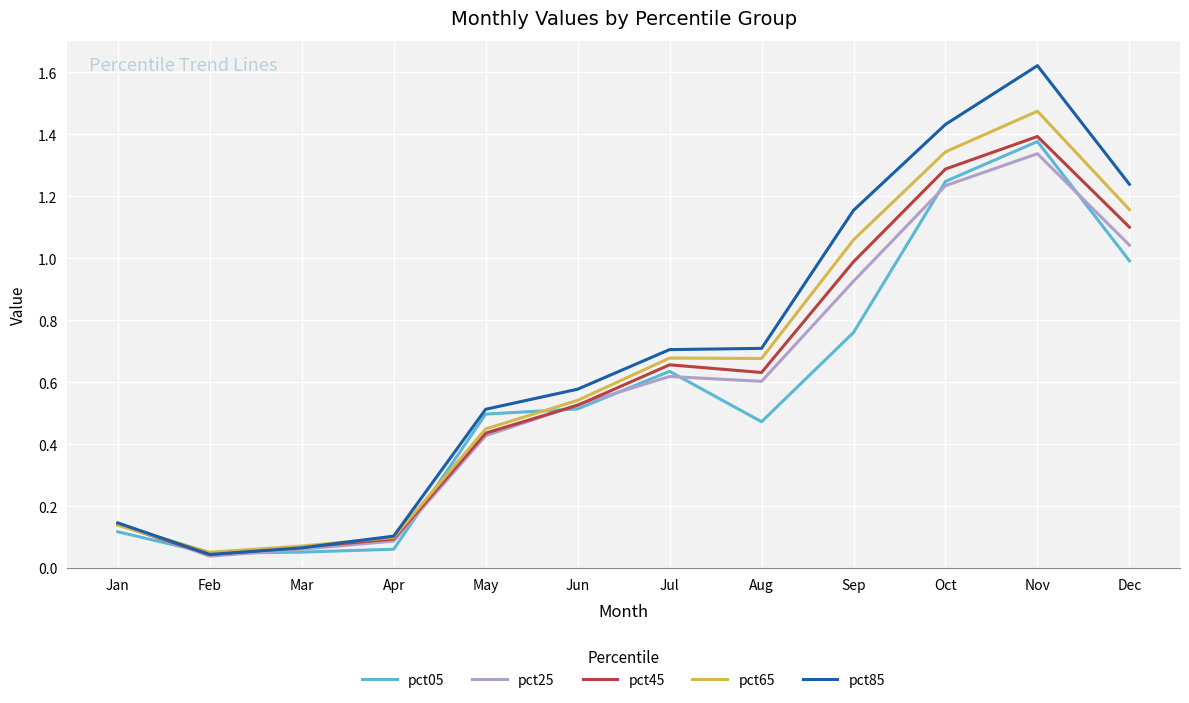

At which category is the sum across all series the highest?

Nov